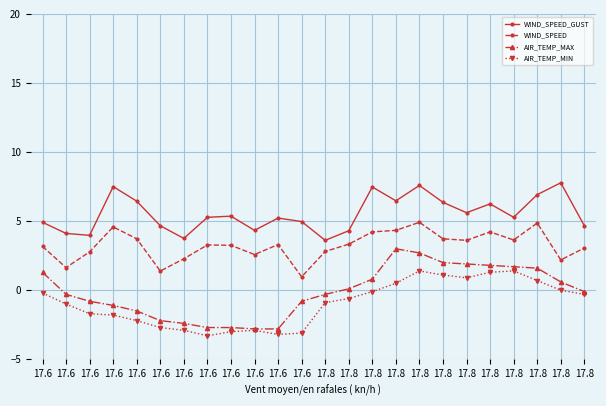

Is it true that WIND_SPEED_GUST equals 12.7 at 17.8?

False